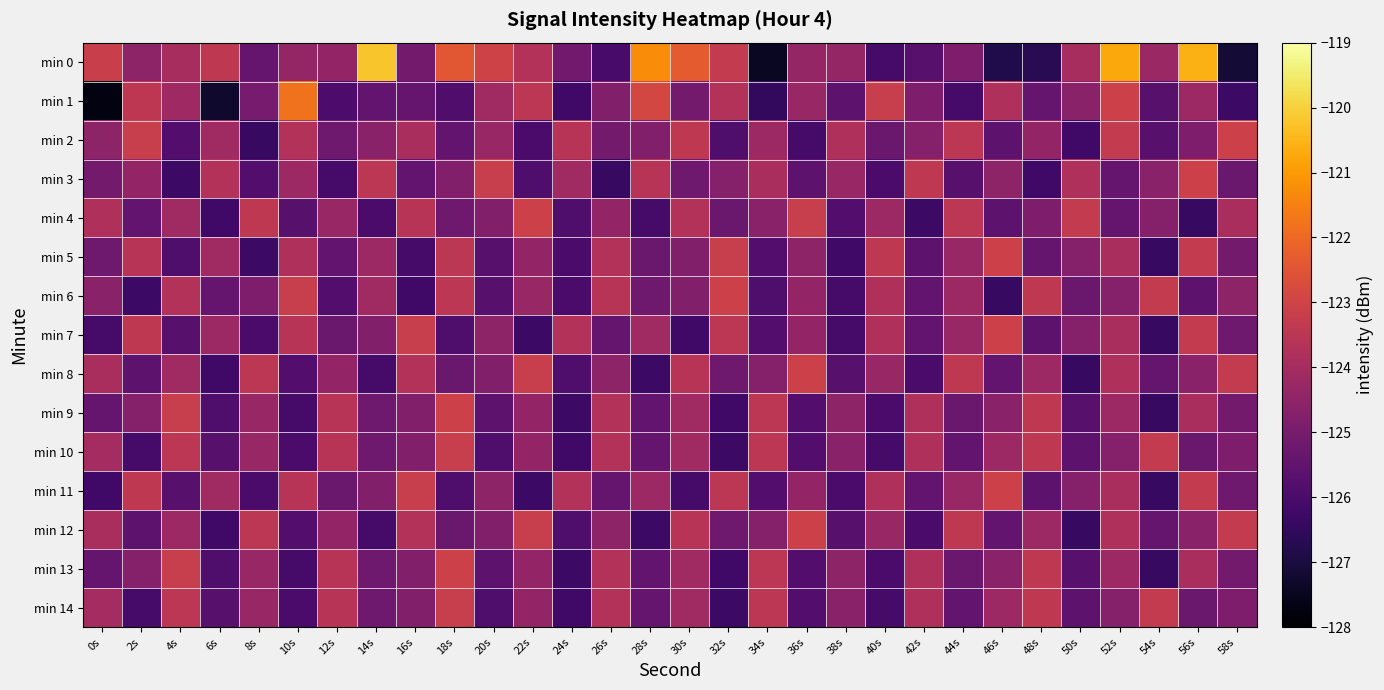

Rank the series at 32s from highest to lowest value.

min 6, min 5, min 0, min 7, min 11, min 1, min 3, min 8, min 12, min 4, min 2, min 9, min 13, min 10, min 14